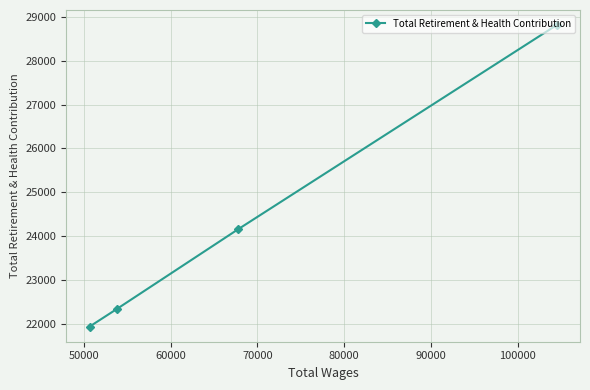

How many data points are above 24156?

1